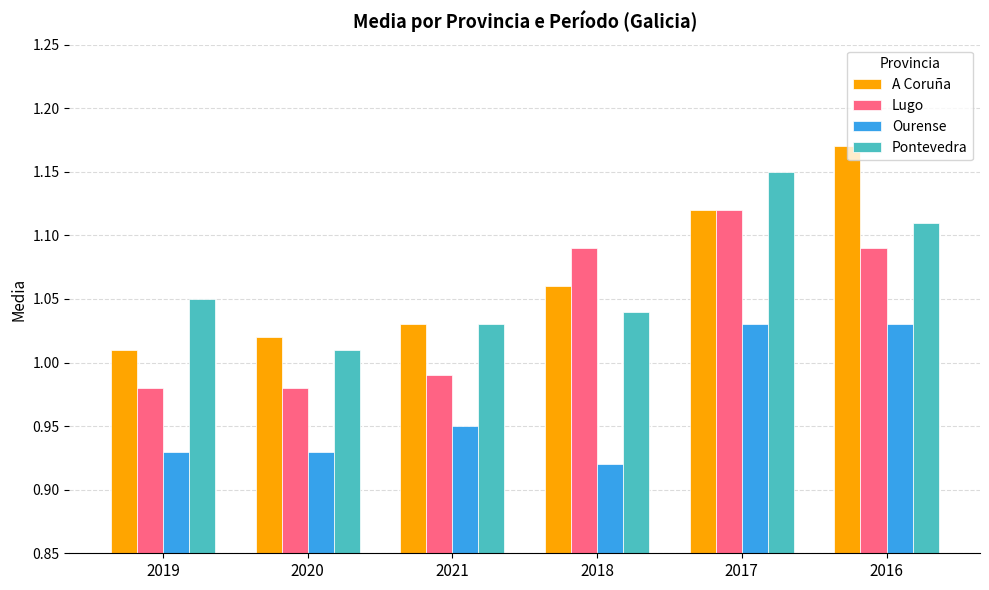

What is the total value across all series at 2017?

4.4